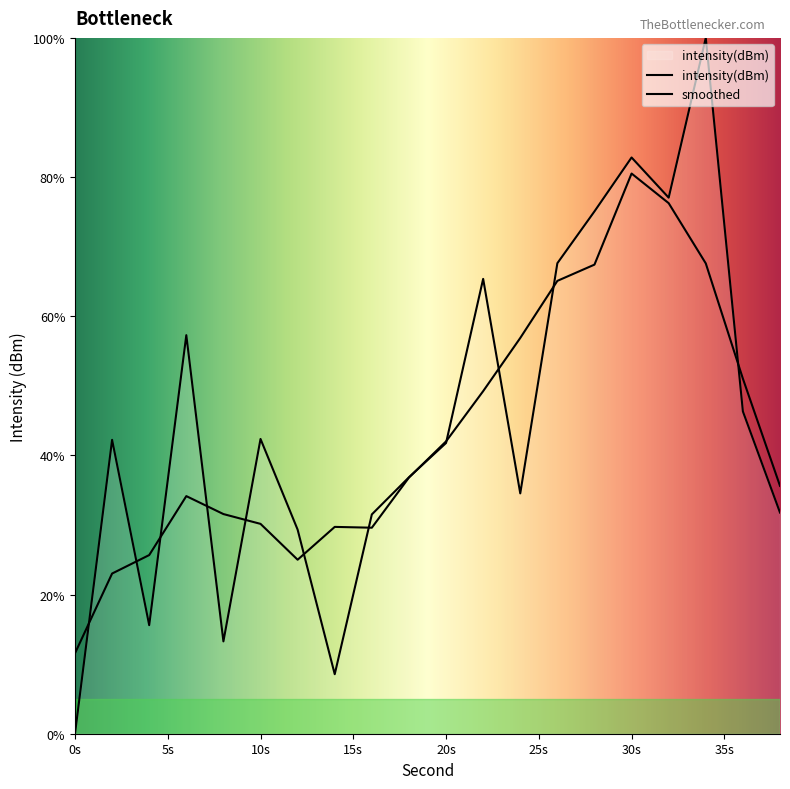

List the labels in order of value, smallest first.

0, 14, 8, 4, 12, 16, 38, 24, 18, 20, 2, 10, 36, 6, 22, 26, 28, 32, 30, 34